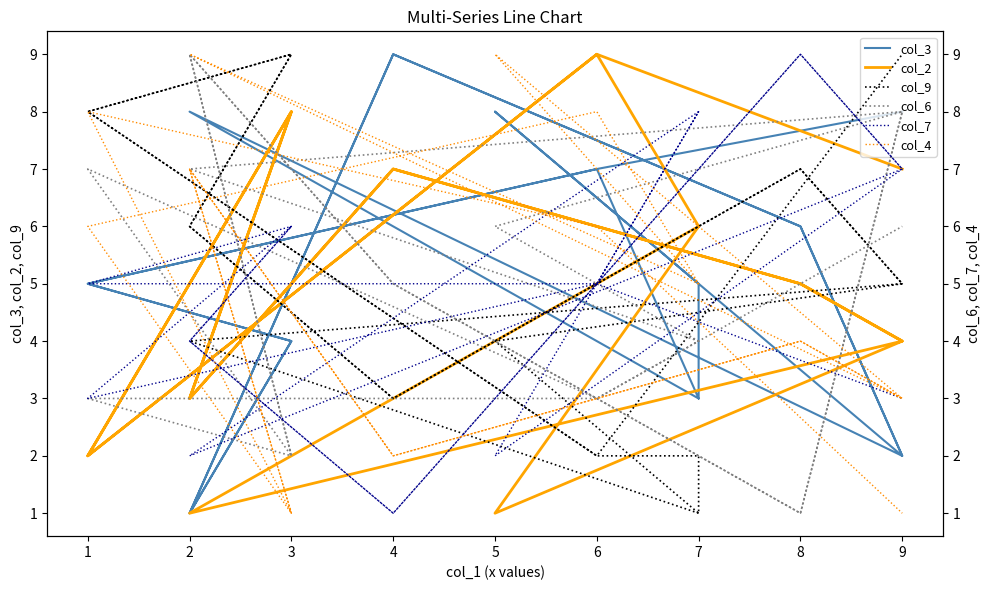

How many times do col_3 and col_4 cross each other?

9